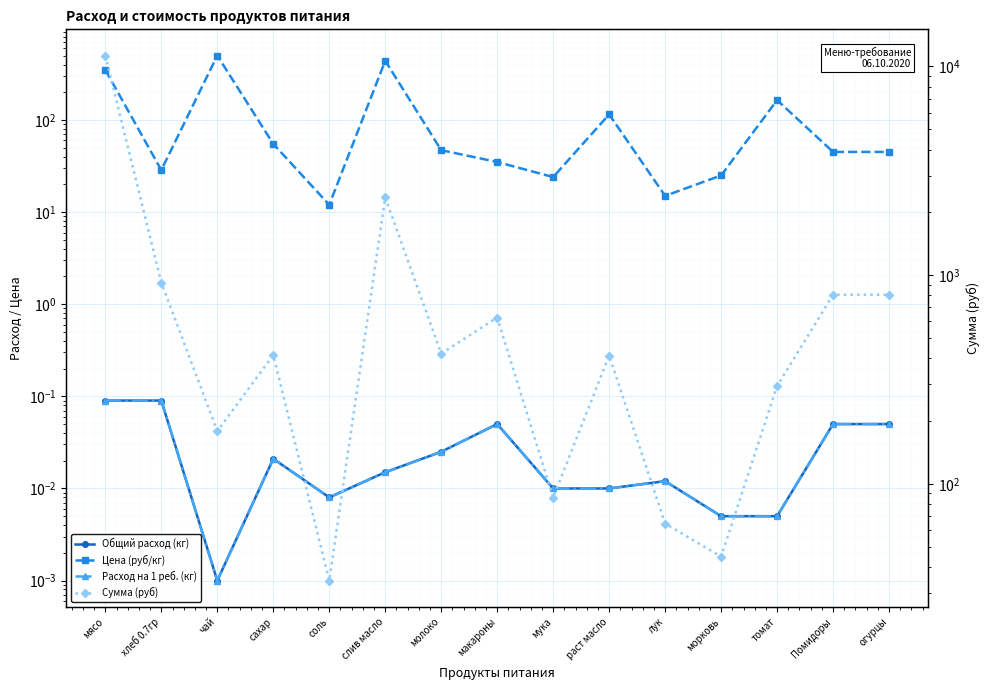

What is the spread (max minus min) of values at слив масло?

2356.8